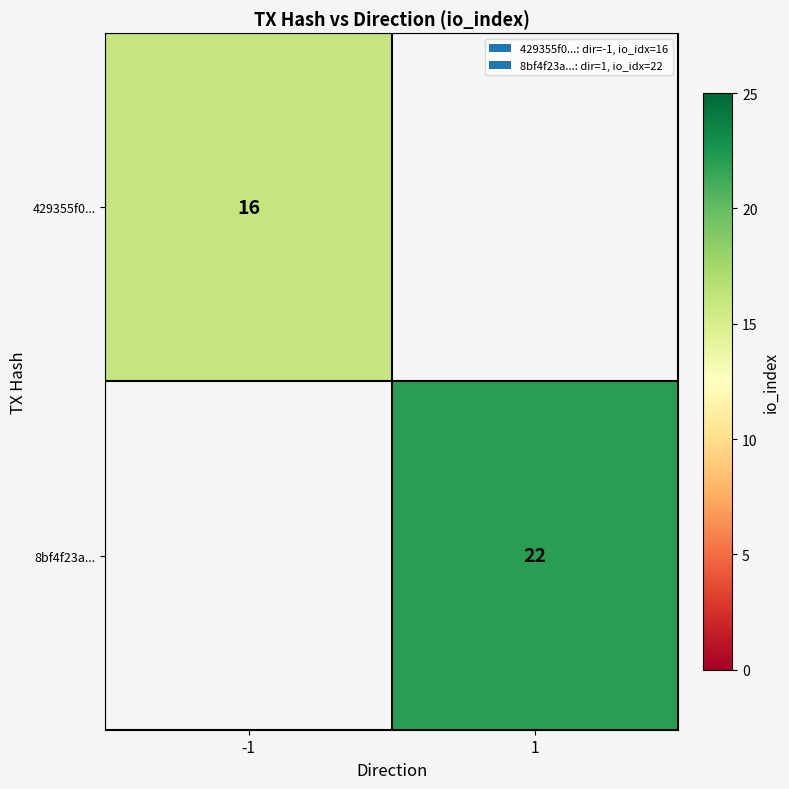

The 8bf4f23a... series shows 22 at 1. True or false?

True